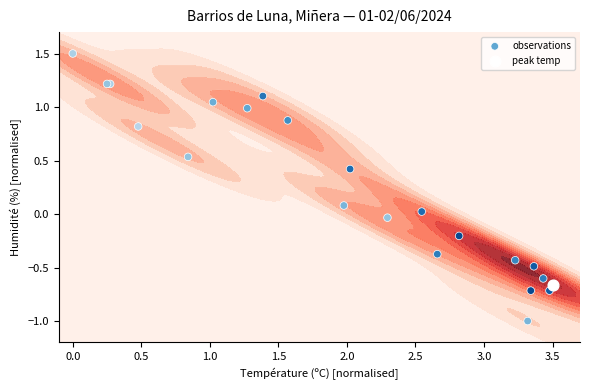

What is the difference between the maximum and minimum values?

2.5